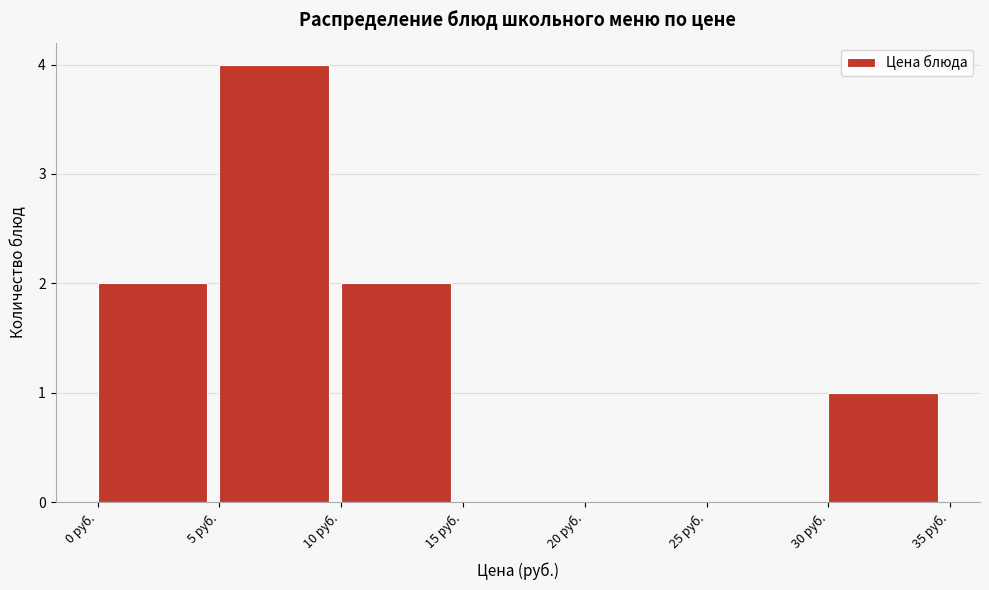

Reading left to right, list every bar in this chart as the range it spans on the x-axis followed by its height. The values are not printed on the chart, so give them approximately, as read against the axis.

0 to 5: 2
5 to 10: 4
10 to 15: 2
15 to 20: 0
20 to 25: 0
25 to 30: 0
30 to 35: 1